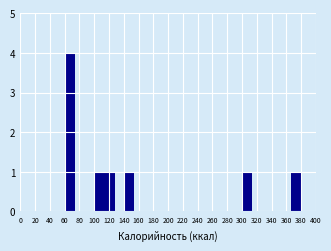

How tall is the bar that spans 62 to 74 on the x-axis? Neither the bar edges nor the heights are printed on the chart, so give them approximately, as read against the axes.

4